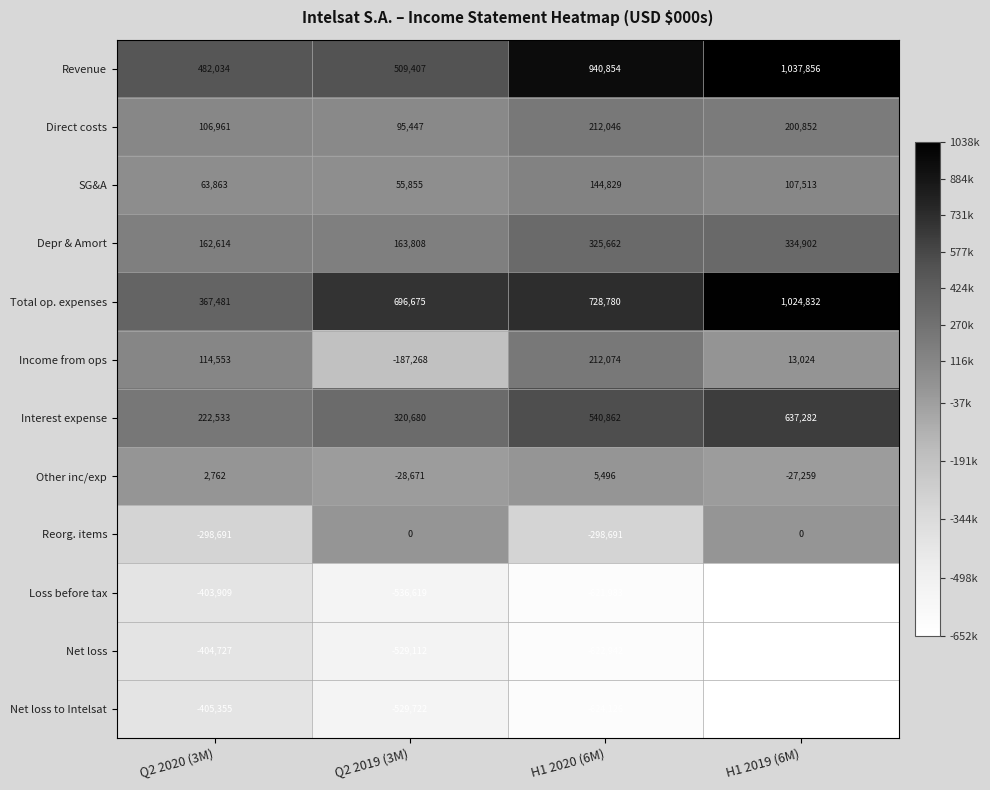

Count the number of data series in this chart.

12